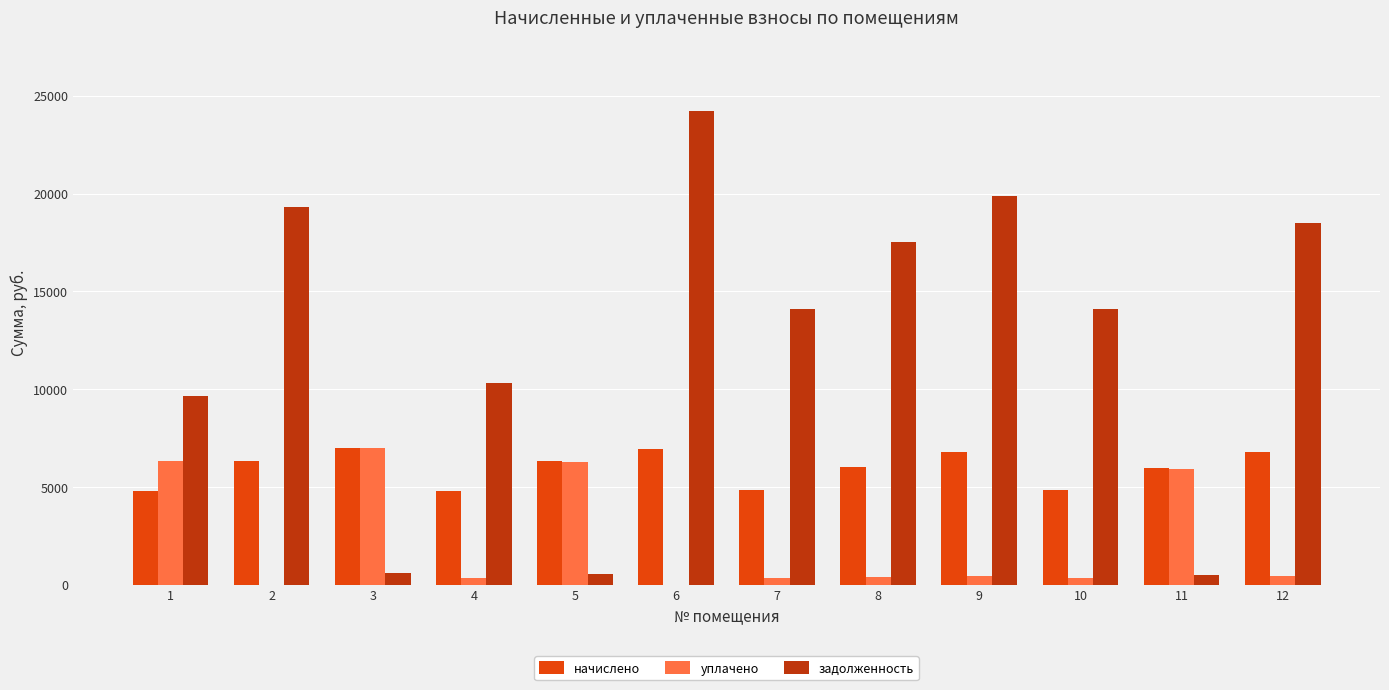

How many values in the задолженность series exceed 14103?

7